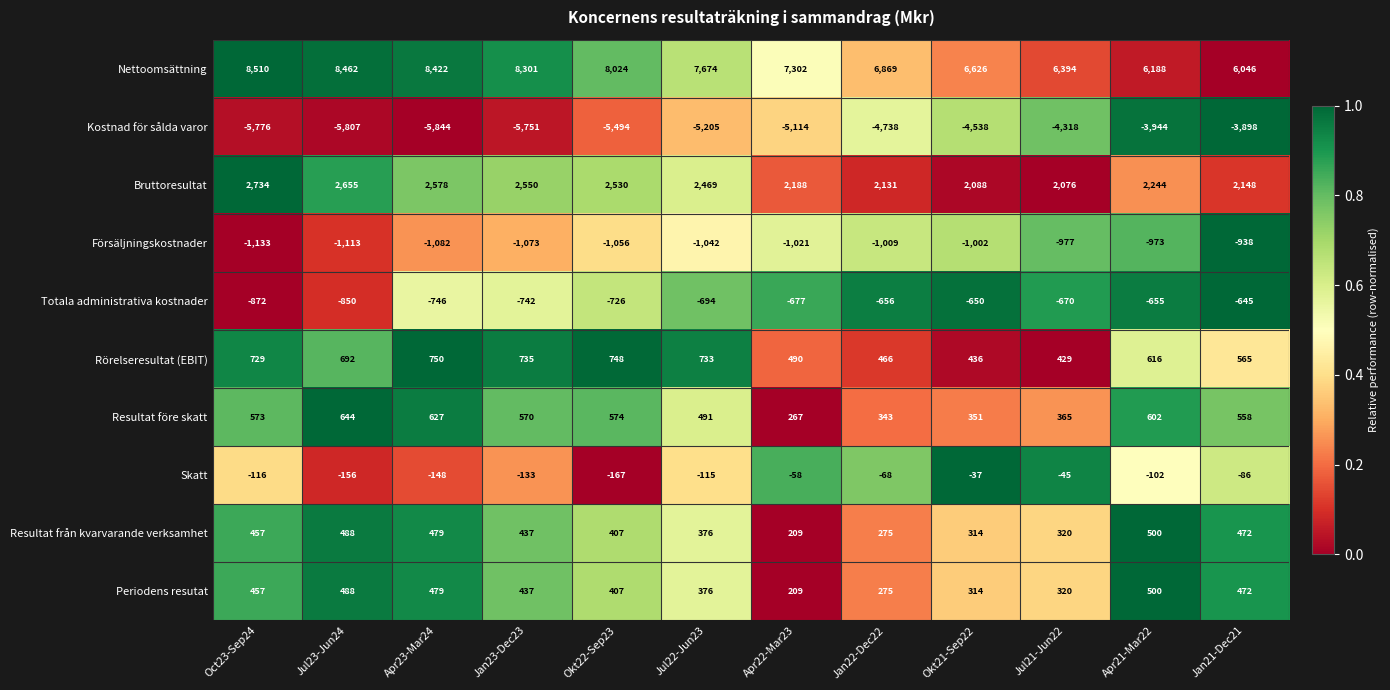

What is the difference between the highest and lowest values at Apr23-Mar24?

14266